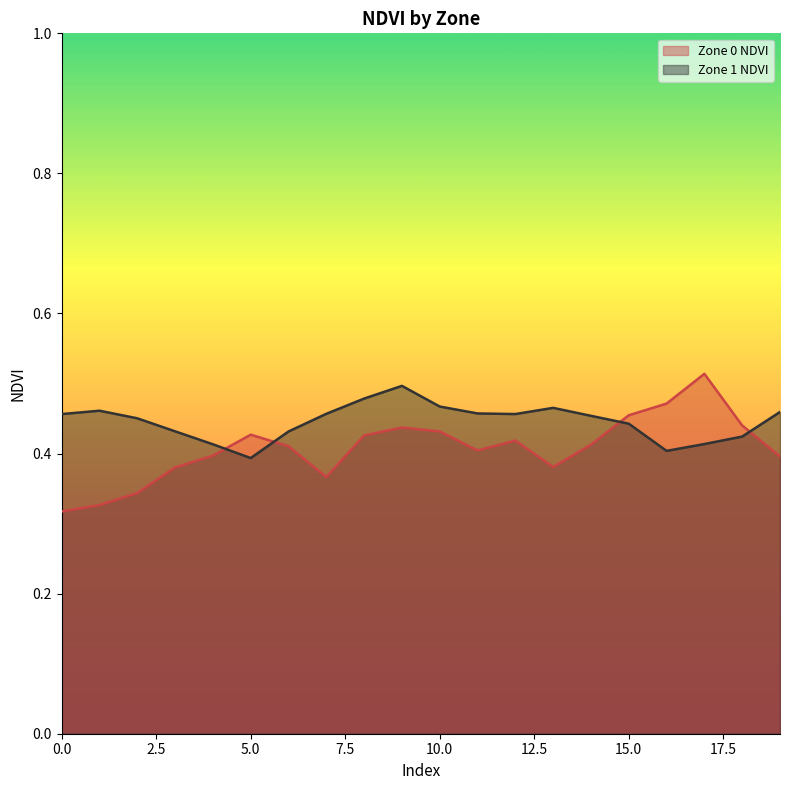

Reading right to left, transcribe all the data shown in this chart.

Zone 0 NDVI: 19=0.4	18=0.4	17=0.5	16=0.5	15=0.5	14=0.4	13=0.4	12=0.4	11=0.4	10=0.4	9=0.4	8=0.4	7=0.4	6=0.4	5=0.4	4=0.4	3=0.4	2=0.3	1=0.3	0=0.3
Zone 1 NDVI: 19=0.5	18=0.4	17=0.4	16=0.4	15=0.4	14=0.5	13=0.5	12=0.5	11=0.5	10=0.5	9=0.5	8=0.5	7=0.5	6=0.4	5=0.4	4=0.4	3=0.4	2=0.5	1=0.5	0=0.5